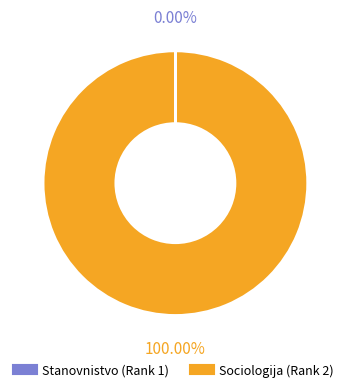

Which category accounts for the majority?

Sociologija (Rank 2)